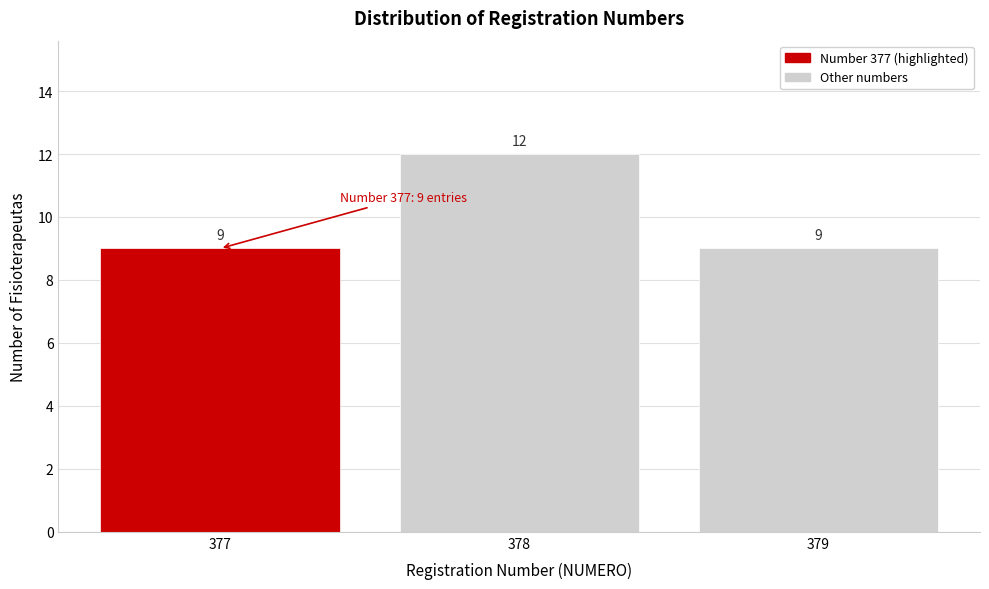

Reading left to right, what are all the values shown in this chart?

377=9	378=12	379=9